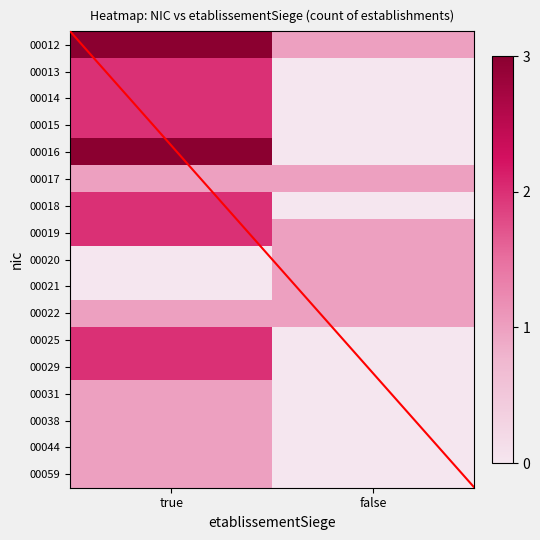

The value of 00031 at false is 0. True or false?

True